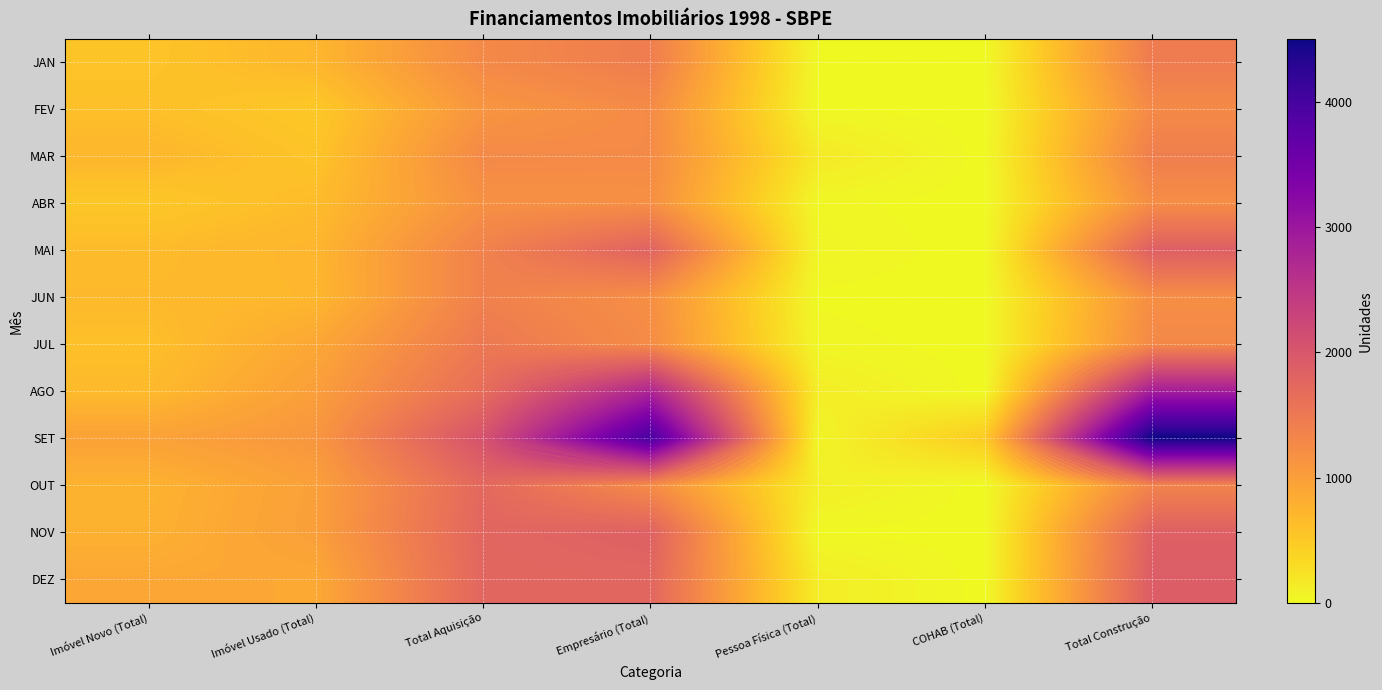

Rank the series by their maximum value, from highest to lowest.

SET, AGO, DEZ, MAI, NOV, OUT, JUL, JAN, MAR, JUN, FEV, ABR